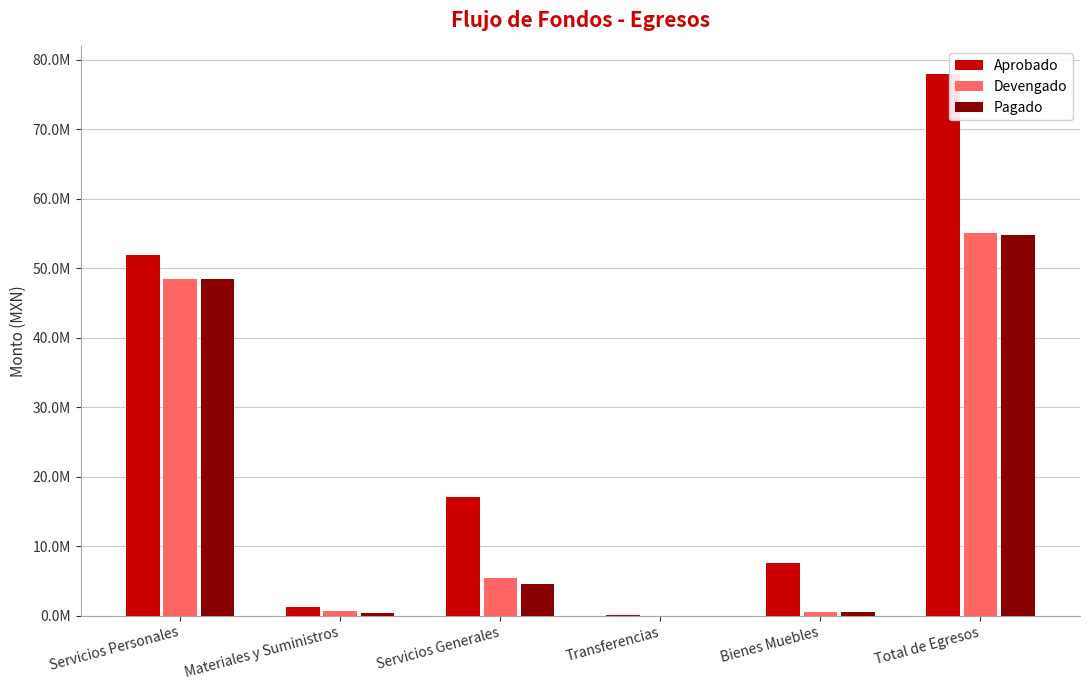

Reading left to right, extract all data points from this chart.

Aprobado: Servicios Personales=51924177.8	Materiales y Suministros=1293750.0	Servicios Generales=17039432.9	Transferencias=144000.0	Bienes Muebles=7593600.0	Total de Egresos=77994960.7
Devengado: Servicios Personales=48430089.5	Materiales y Suministros=623395.2	Servicios Generales=5400909.5	Transferencias=0.0	Bienes Muebles=594138.6	Total de Egresos=55048532.8
Pagado: Servicios Personales=48388824.1	Materiales y Suministros=446231.1	Servicios Generales=4633007.4	Transferencias=0.0	Bienes Muebles=551219.8	Total de Egresos=54700263.0